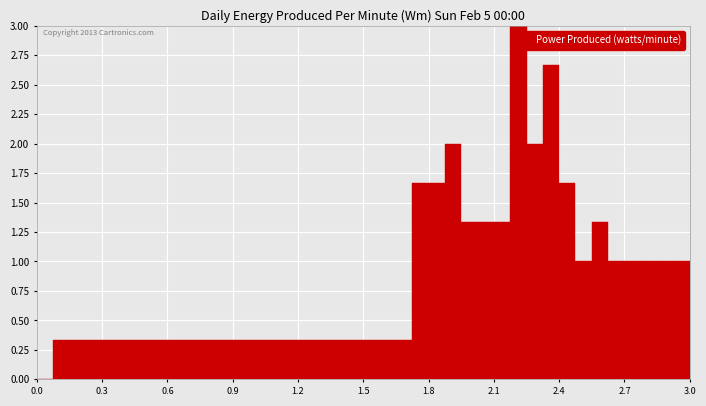

Around what value on the x-axis is the tallest bar? Give the approximate position of its centre, as read against the axis.

2.20